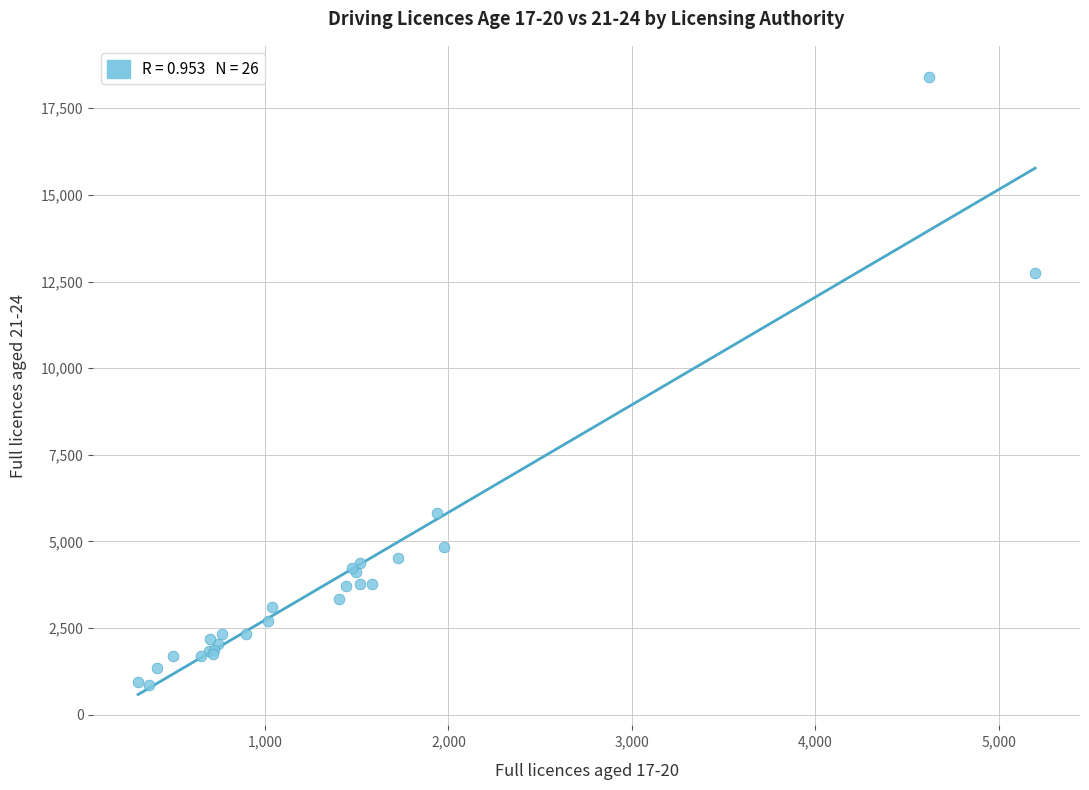

What Y value in the scatter plot is closest to 9638?

12741